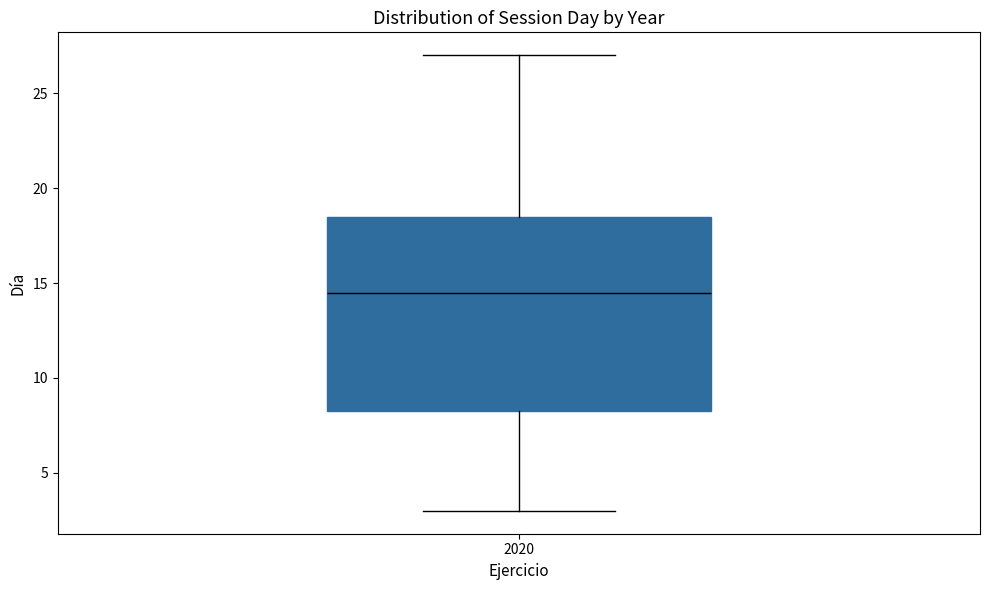

Where is the upper edge of the box at x = 2020 on the y-axis? The values are not printed on the chart, so give them approximately, as read against the axis.

18.5